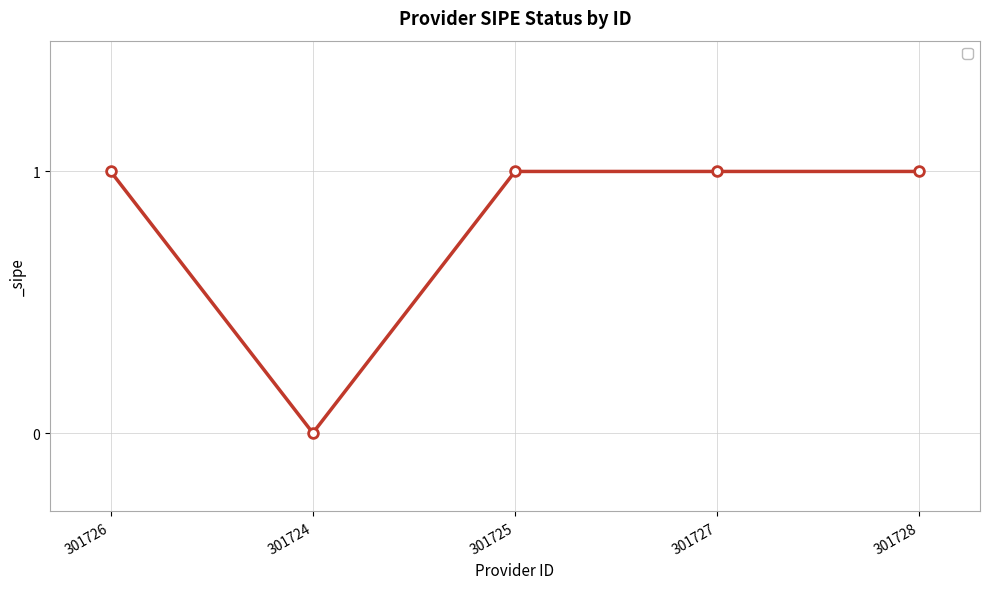

What is the ratio of the value at 301725 to the value at 301727?

1.0